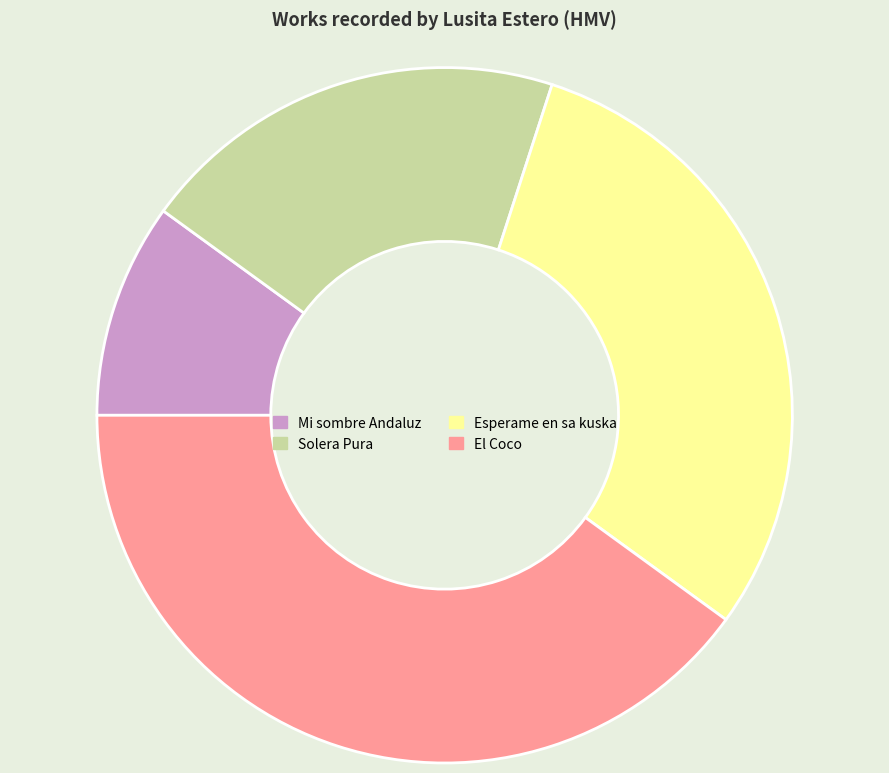

Is the sum of Mi sombre Andaluz and Solera Pura greater than half?

No